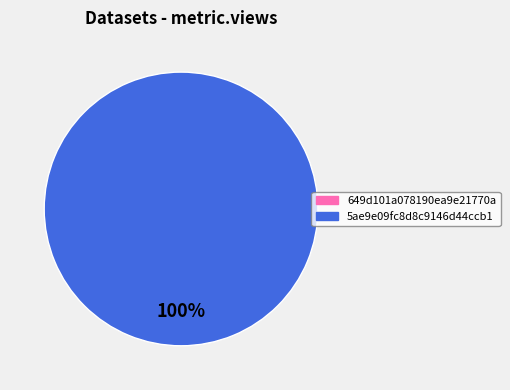

To the nearest percent, what portion does 5ae9e09fc8d8c9146d44ccb1 represent?

100%